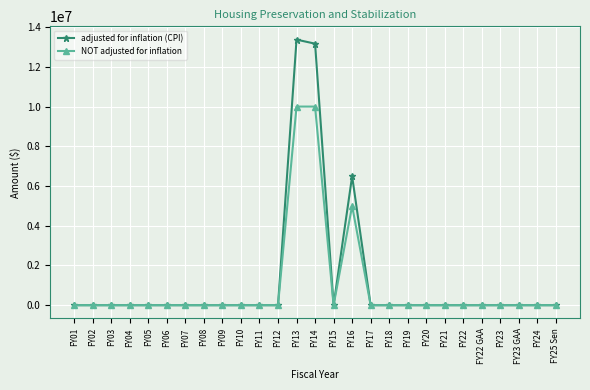

Reading left to right, transcribe all the data shown in this chart.

adjusted for inflation (CPI): 0	0	0	0	0	0	0	0	0	0	0	0	13371465	13166599	0	6493386	0	0	0	0	0	0	0	0	0	0	0
NOT adjusted for inflation: 0	0	0	0	0	0	0	0	0	0	0	0	10000000	10000000	0	5000000	0	0	0	0	0	0	0	0	0	0	0